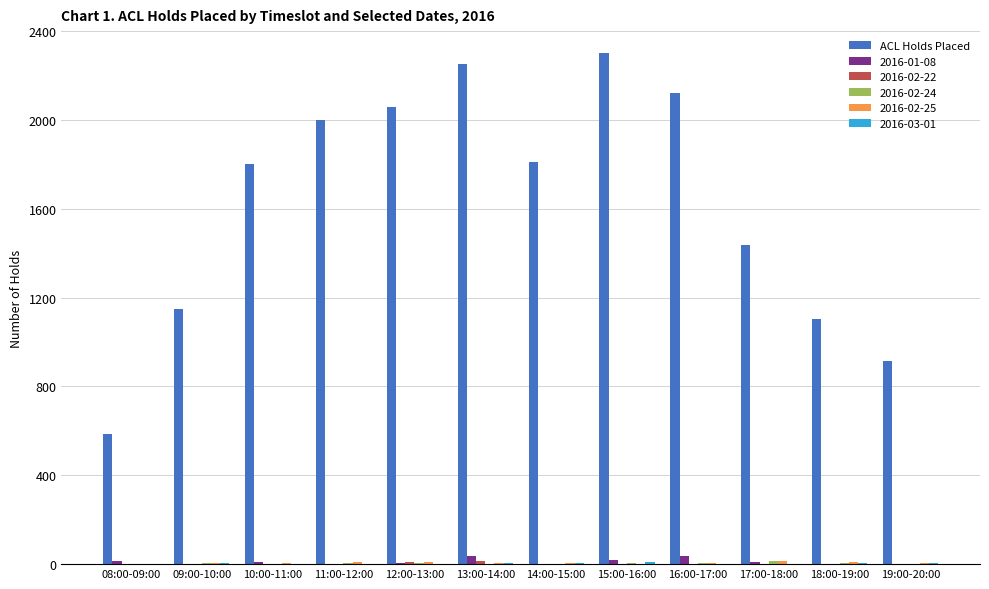

Between 15:00-16:00 and 18:00-19:00, which series saw the biggest shift?

ACL Holds Placed